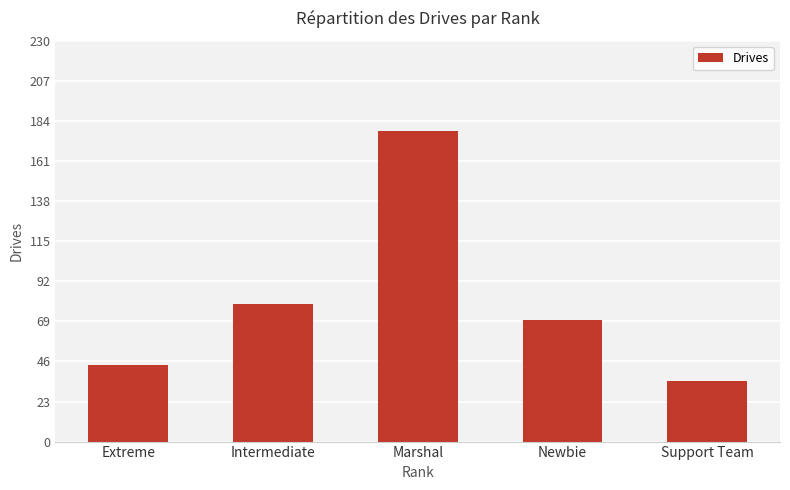

Reading left to right, transcribe all the data shown in this chart.

44	79	178	70	35